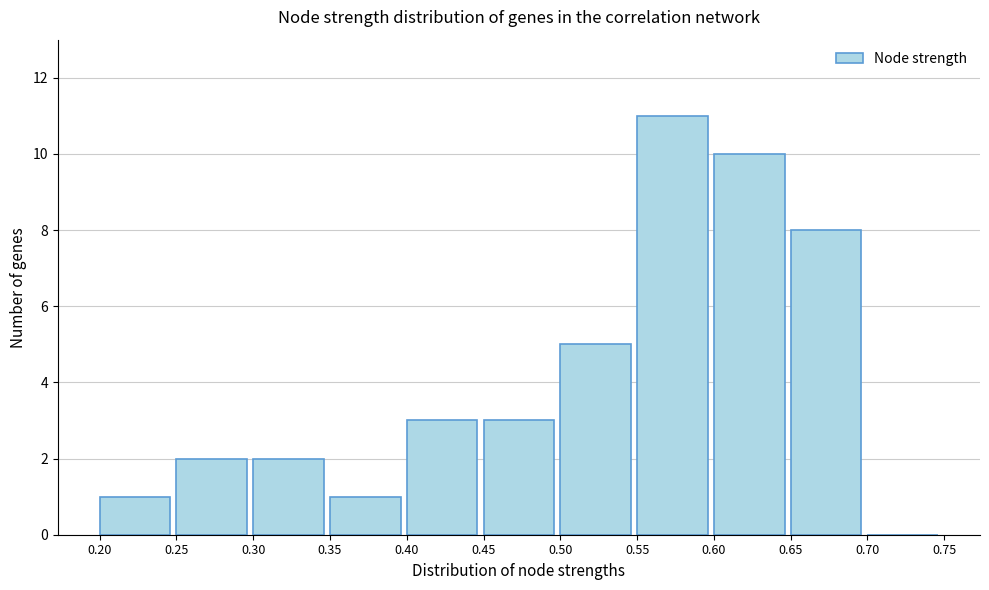

Reading left to right, list every bar in this chart as the range it spans on the x-axis followed by its height. The values are not printed on the chart, so give them approximately, as read against the axis.

0.20 to 0.25: 1
0.25 to 0.30: 2
0.30 to 0.35: 2
0.35 to 0.40: 1
0.40 to 0.45: 3
0.45 to 0.50: 3
0.50 to 0.55: 5
0.55 to 0.60: 11
0.60 to 0.65: 10
0.65 to 0.70: 8
0.70 to 0.75: 0